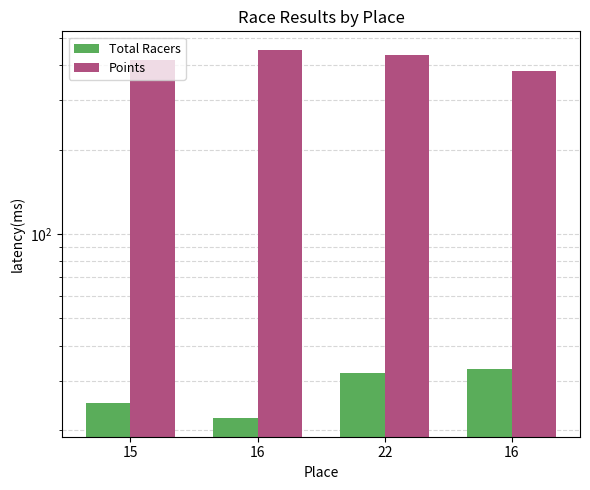

List the labels in order of Total Racers value, largest first.

16, 22, 15, 16